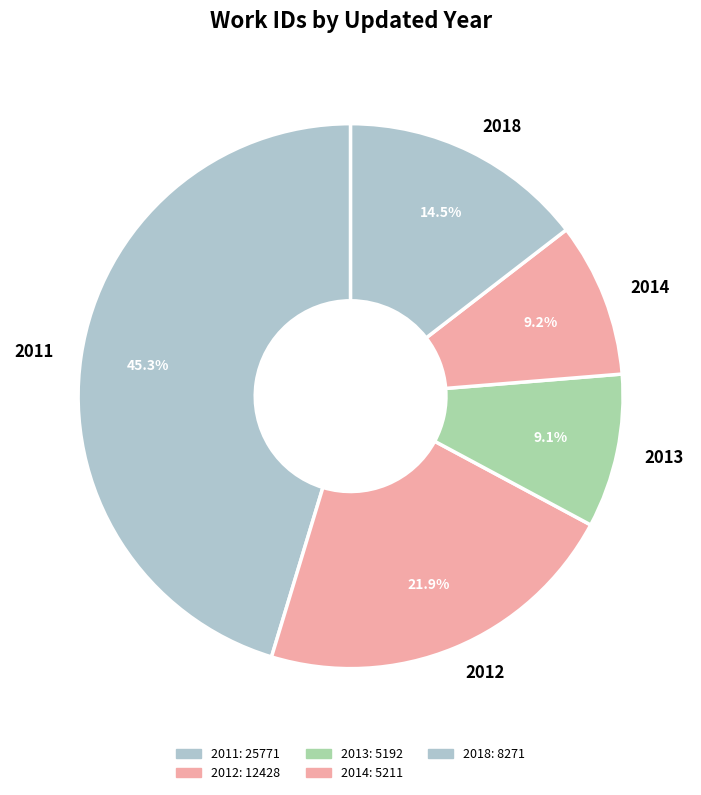

What percentage do 2011 and 2014 together represent?

54.5%